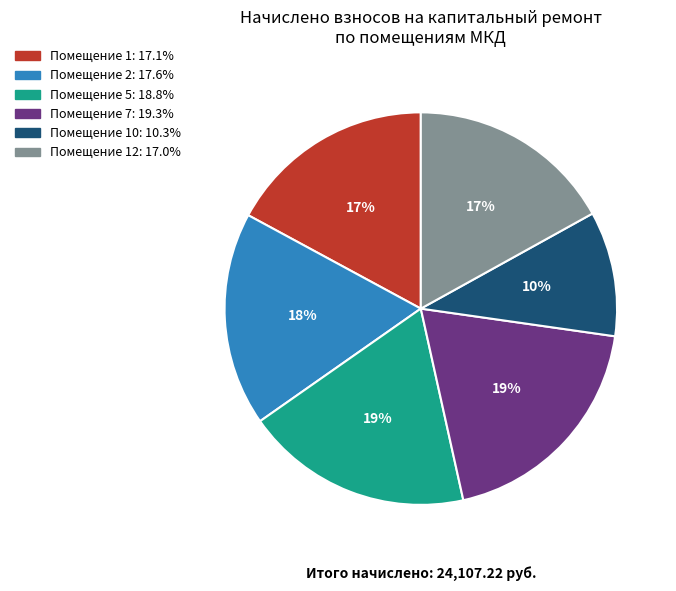

To the nearest percent, what is the difference between the largest and smallest slice percentages?

9%